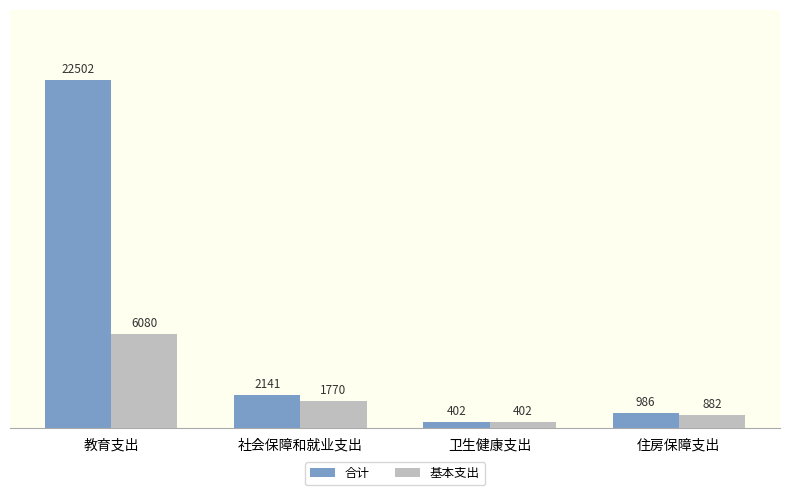

How many values in the 合计 series are below 2141?

2